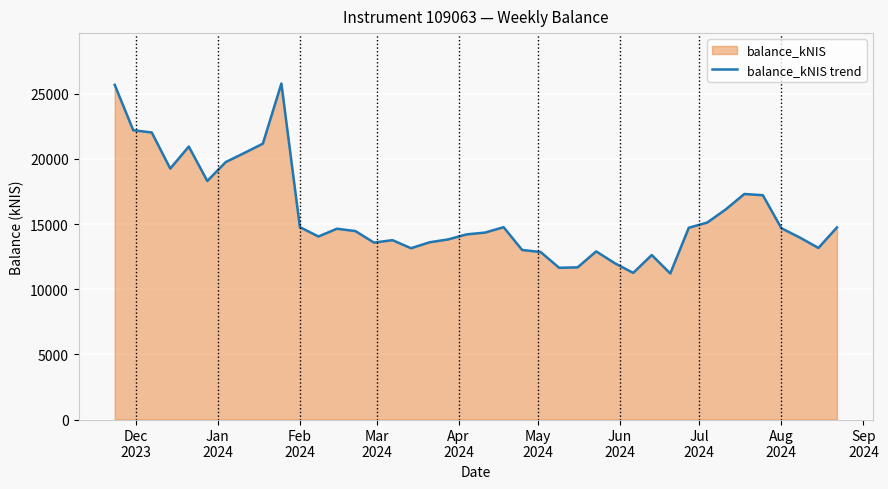

Count the number of data series in this chart.

1